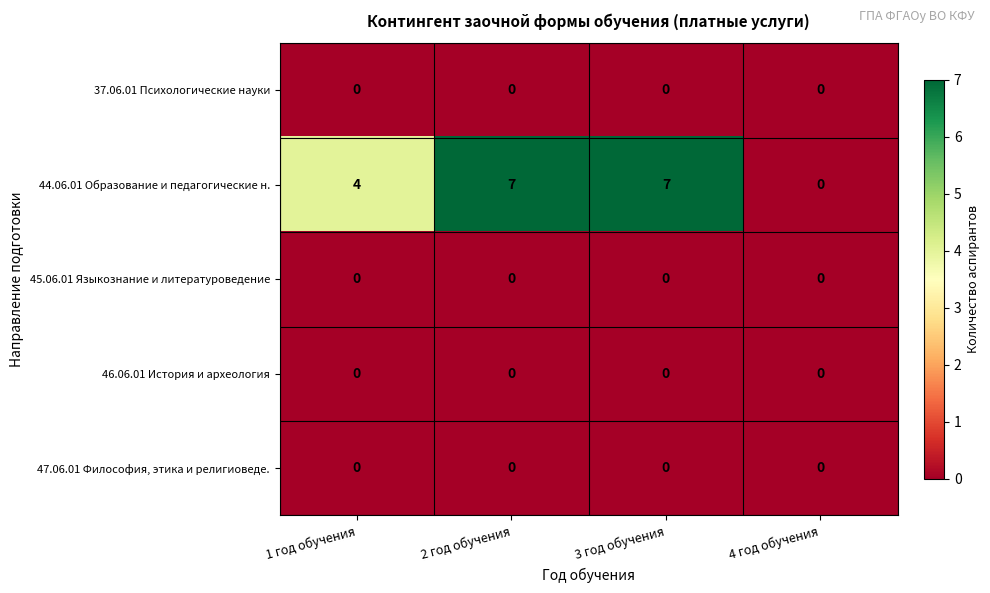

Reading left to right, what are all the values shown in this chart?

37.06.01 Психологические науки: 1 год обучения=0	2 год обучения=0	3 год обучения=0	4 год обучения=0
44.06.01 Образование и педагогические н.: 1 год обучения=4	2 год обучения=7	3 год обучения=7	4 год обучения=0
45.06.01 Языкознание и литературоведение: 1 год обучения=0	2 год обучения=0	3 год обучения=0	4 год обучения=0
46.06.01 История и археология: 1 год обучения=0	2 год обучения=0	3 год обучения=0	4 год обучения=0
47.06.01 Философия, этика и религиоведе.: 1 год обучения=0	2 год обучения=0	3 год обучения=0	4 год обучения=0